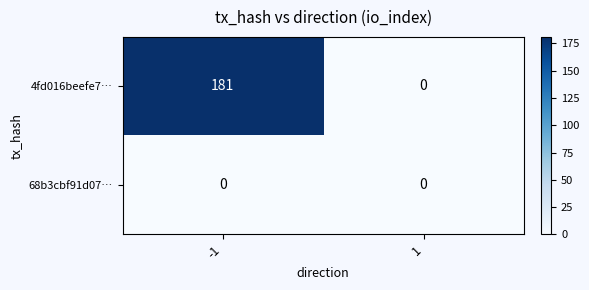

Read the 4fd016beefe7… value at -1, to the nearest 10.

180